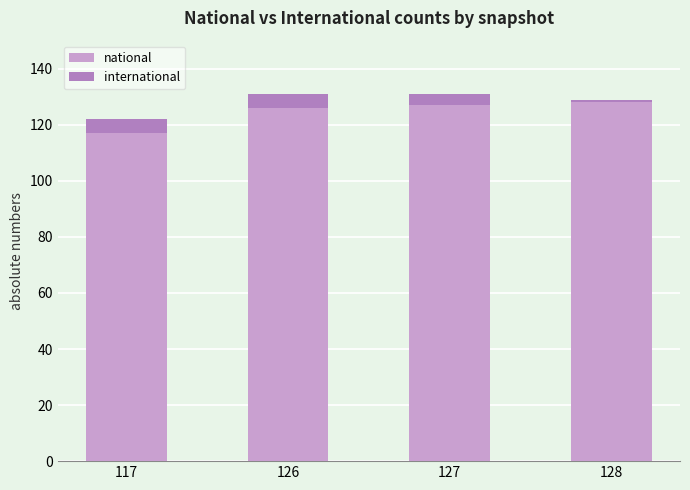

The national series shows 126 at 126. True or false?

True